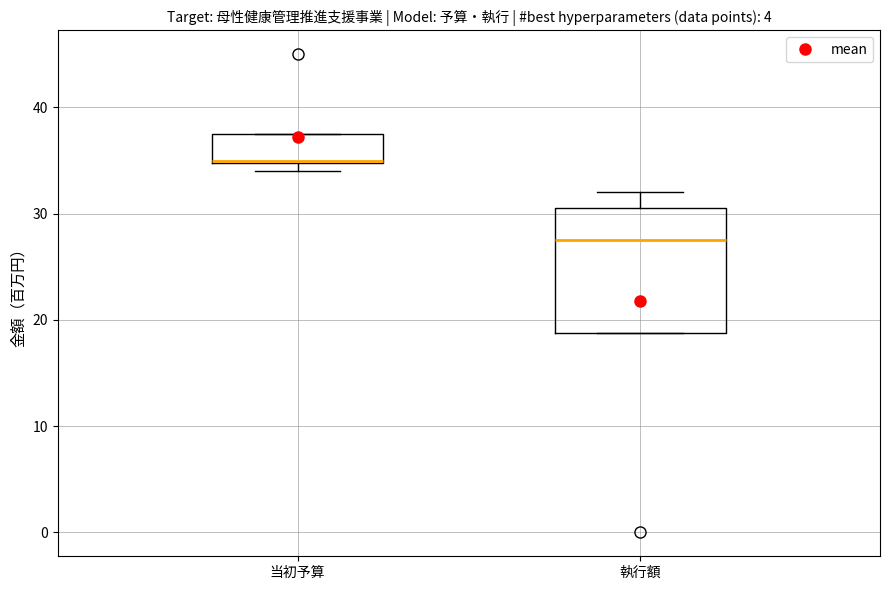

Where is the upper edge of the box for 執行額 on the y-axis? The values are not printed on the chart, so give them approximately, as read against the axis.

31